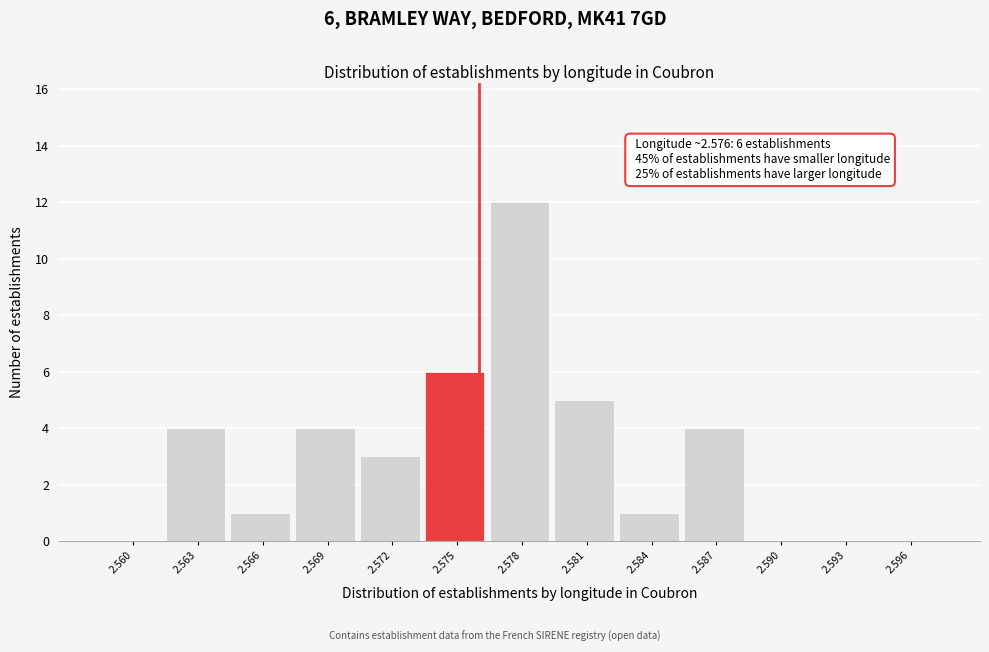

Reading left to right, extract all data points from this chart.

2.560=0	2.563=4	2.566=1	2.569=4	2.572=3	2.575=6	2.578=12	2.581=5	2.584=1	2.587=4	2.590=0	2.593=0	2.596=0